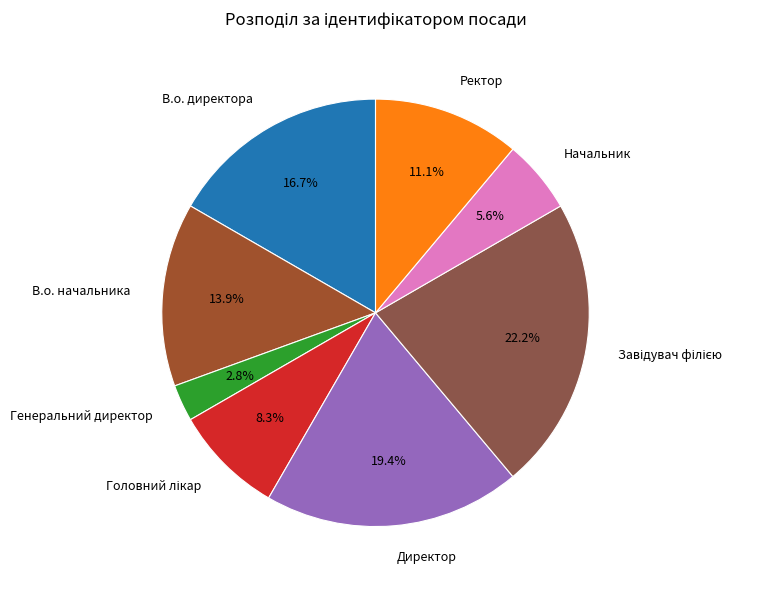

Is there any slice that represents more than half of the pie?

No